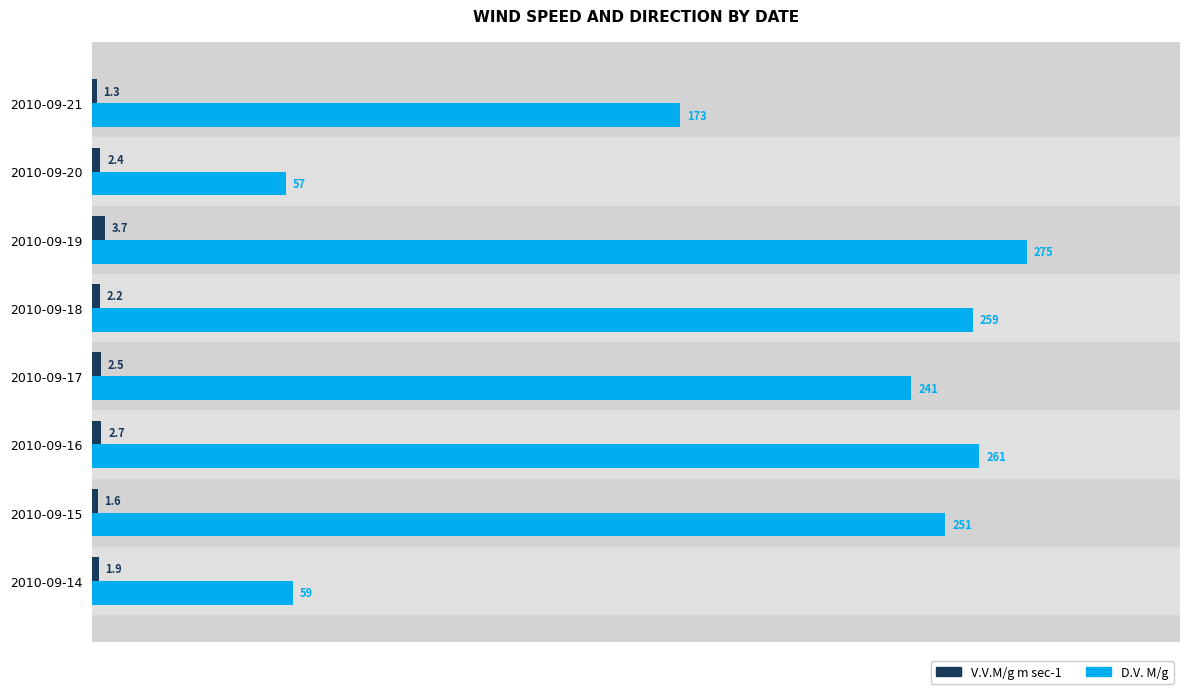

The value of D.V. M/g at 2010-09-18 is 88.4. True or false?

False